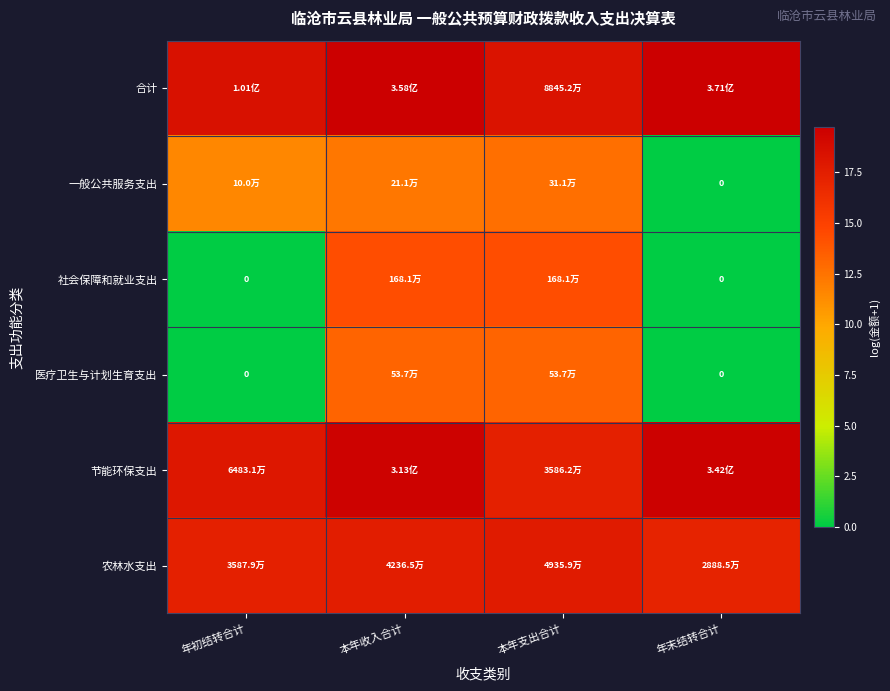

The 节能环保支出 series shows 26.3 at 本年支出合计. True or false?

False